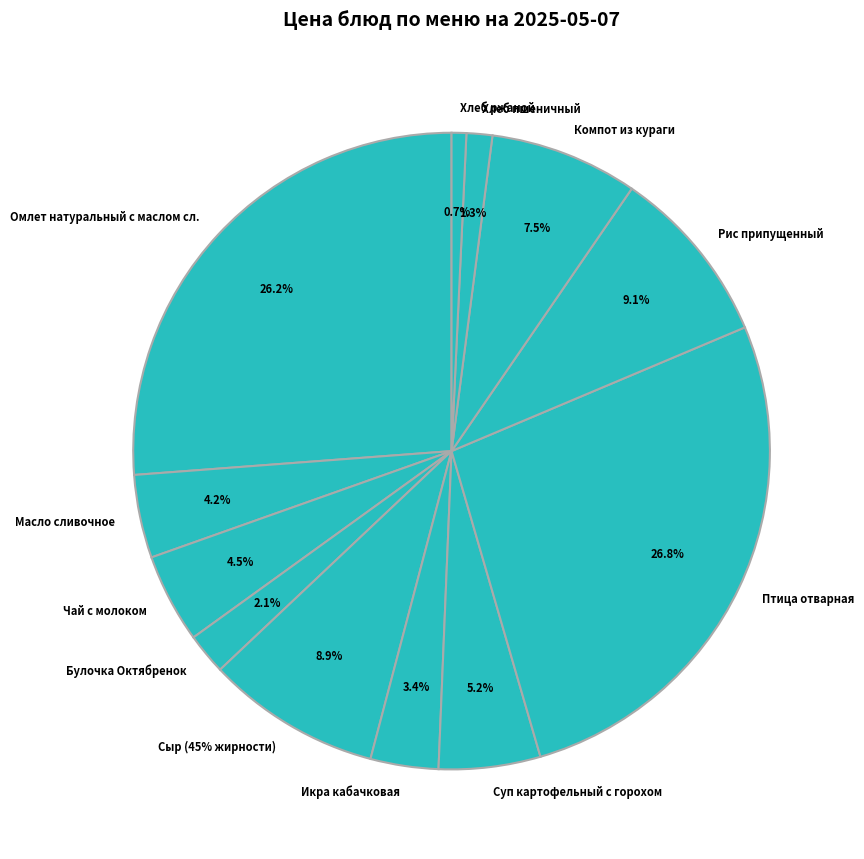

Does Компот из кураги account for over 50% of the chart?

No